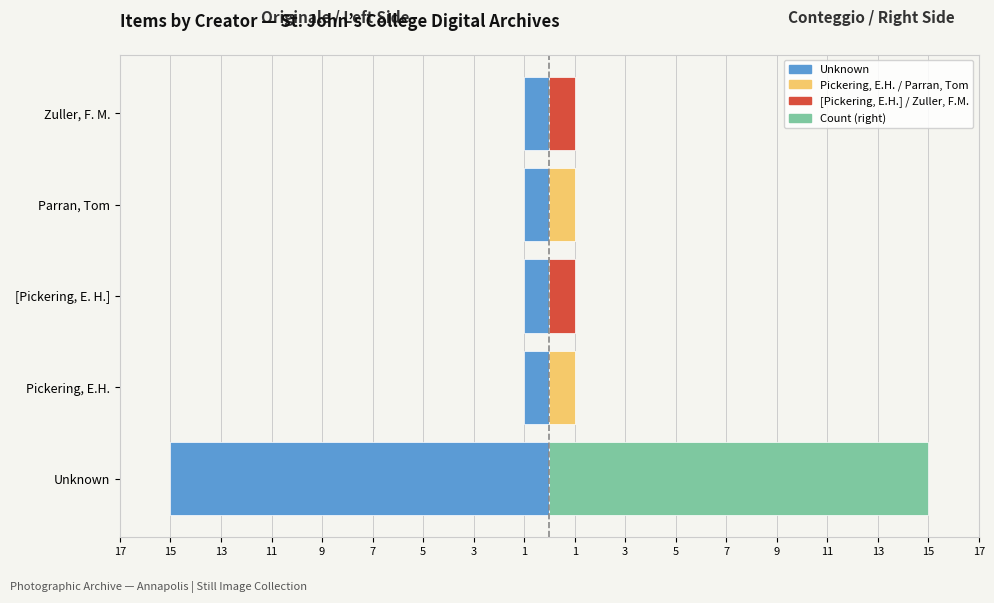

Between [Pickering, E. H.] and Unknown, which is larger?

[Pickering, E. H.]